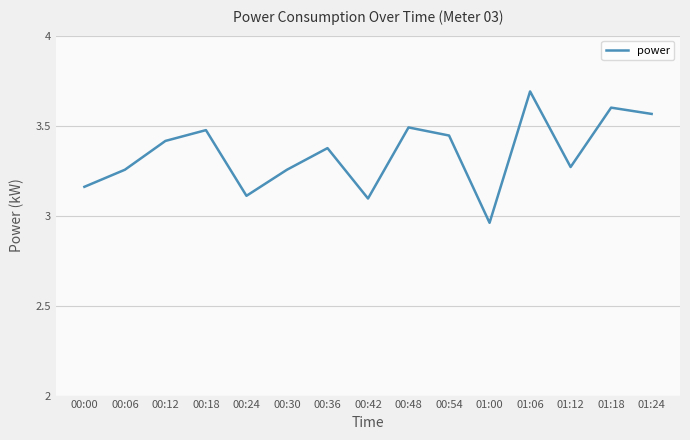

The chart shows a value of 3.4 at 00:12. True or false?

True